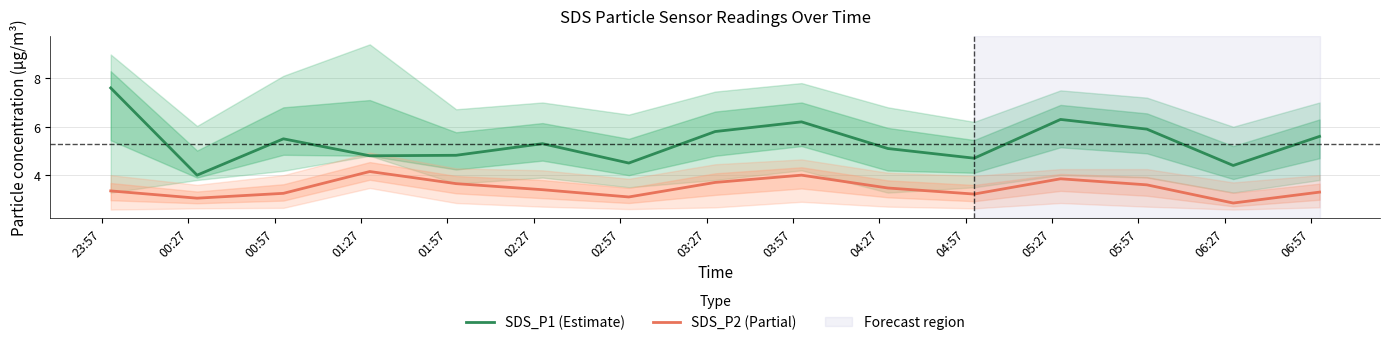

True or false: SDS_P1 (Estimate) and SDS_P2 (Partial) intersect in this chart.

False